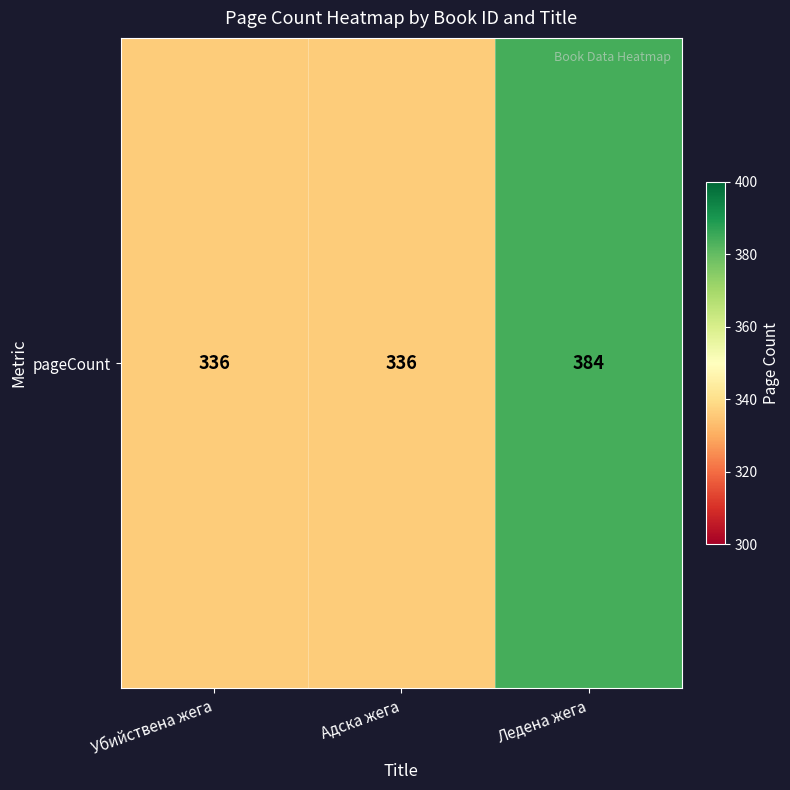

Rank the categories by value from lowest to highest.

Убийствена жега, Адска жега, Ледена жега